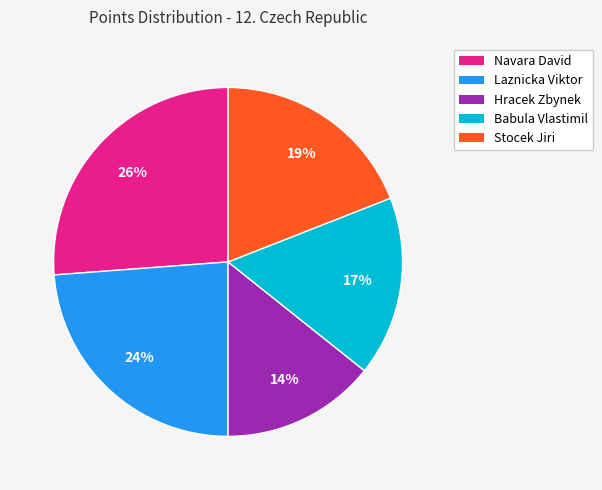

To the nearest percent, what percentage of the pie is Laznicka Viktor?

24%